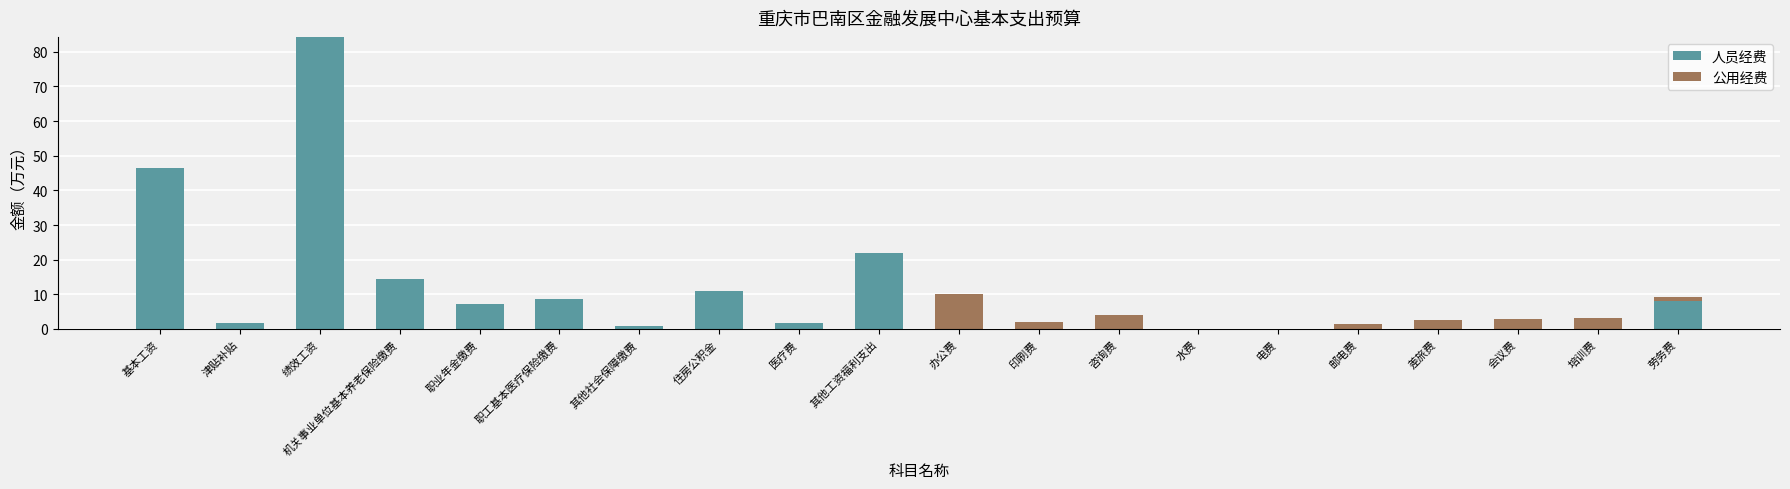

What is the sum of all 人员经费 values?

206.3